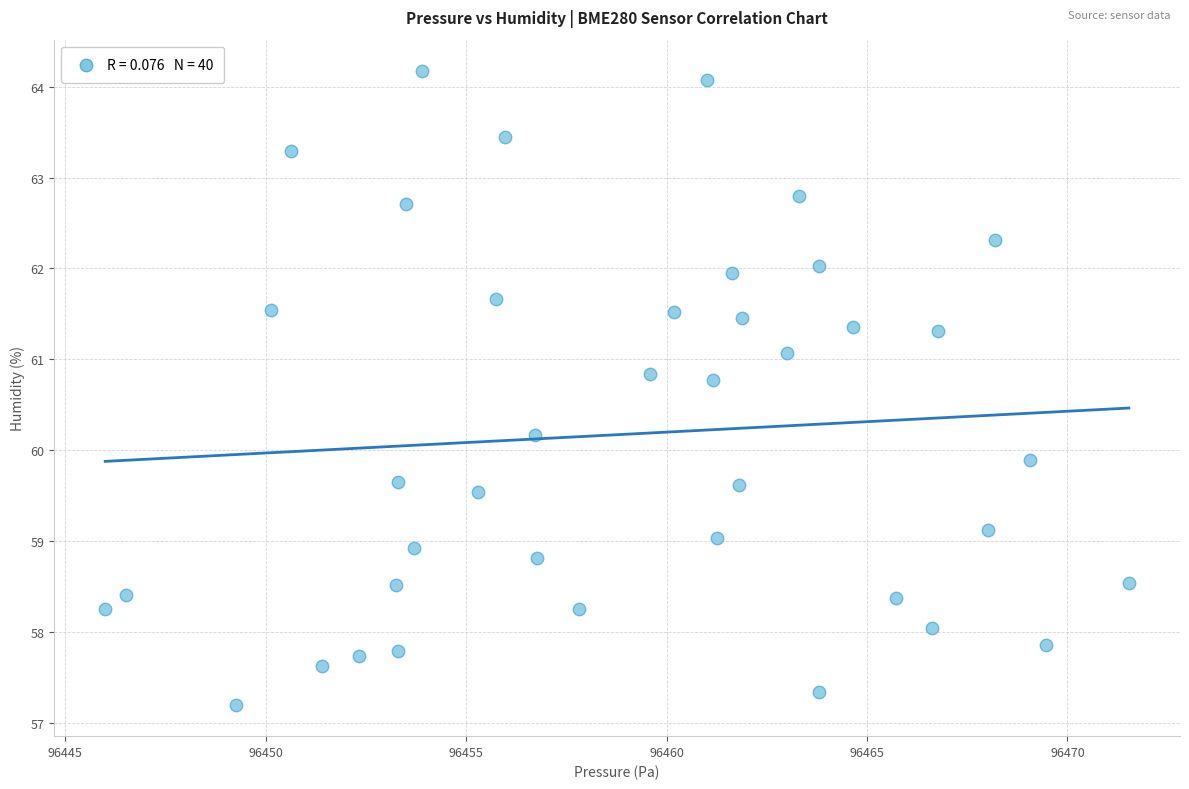

What is the range of X values (max minus min)?

25.5